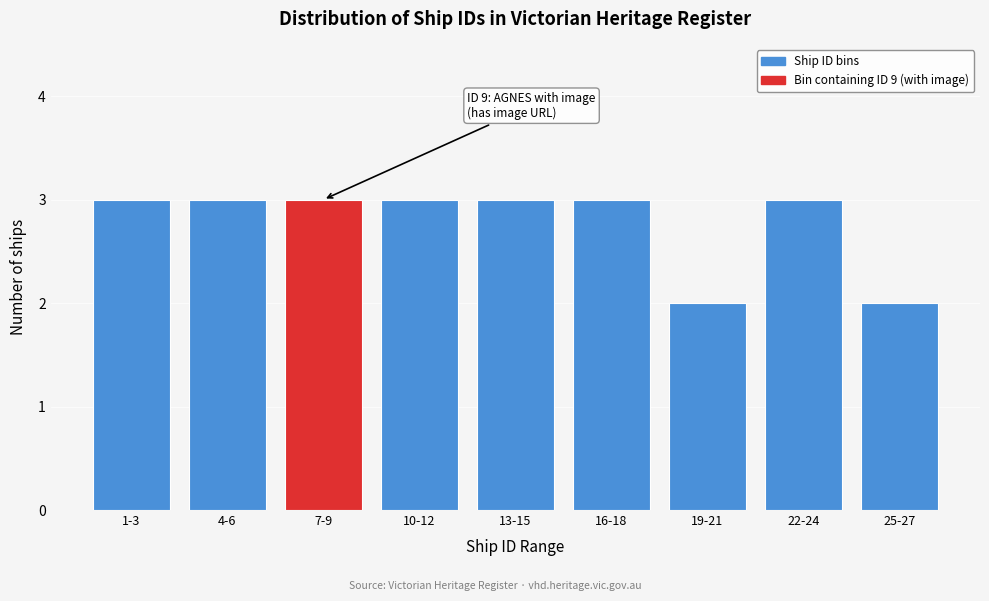

Reading right to left, list all the values displayed in this chart.

25-27=2	22-24=3	19-21=2	16-18=3	13-15=3	10-12=3	7-9=3	4-6=3	1-3=3